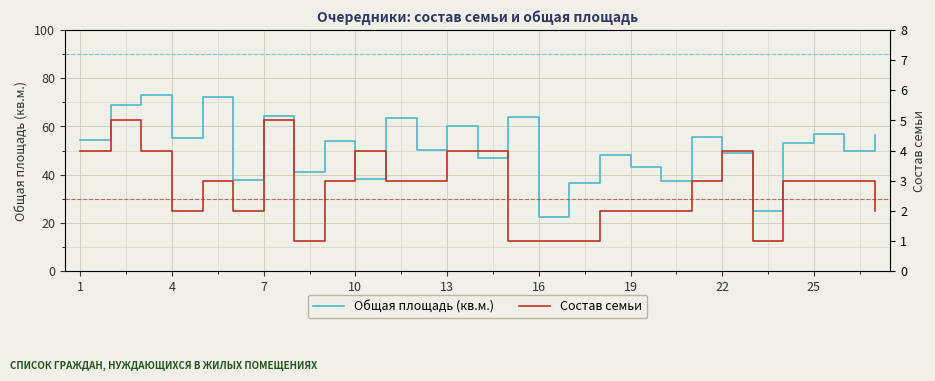

Is this an area chart (filled region under the line)?

No